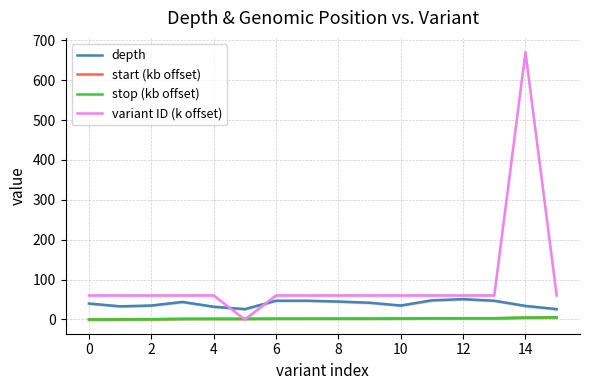

What is the difference between the maximum and minimum values in the stop (kb offset) series?

5.3